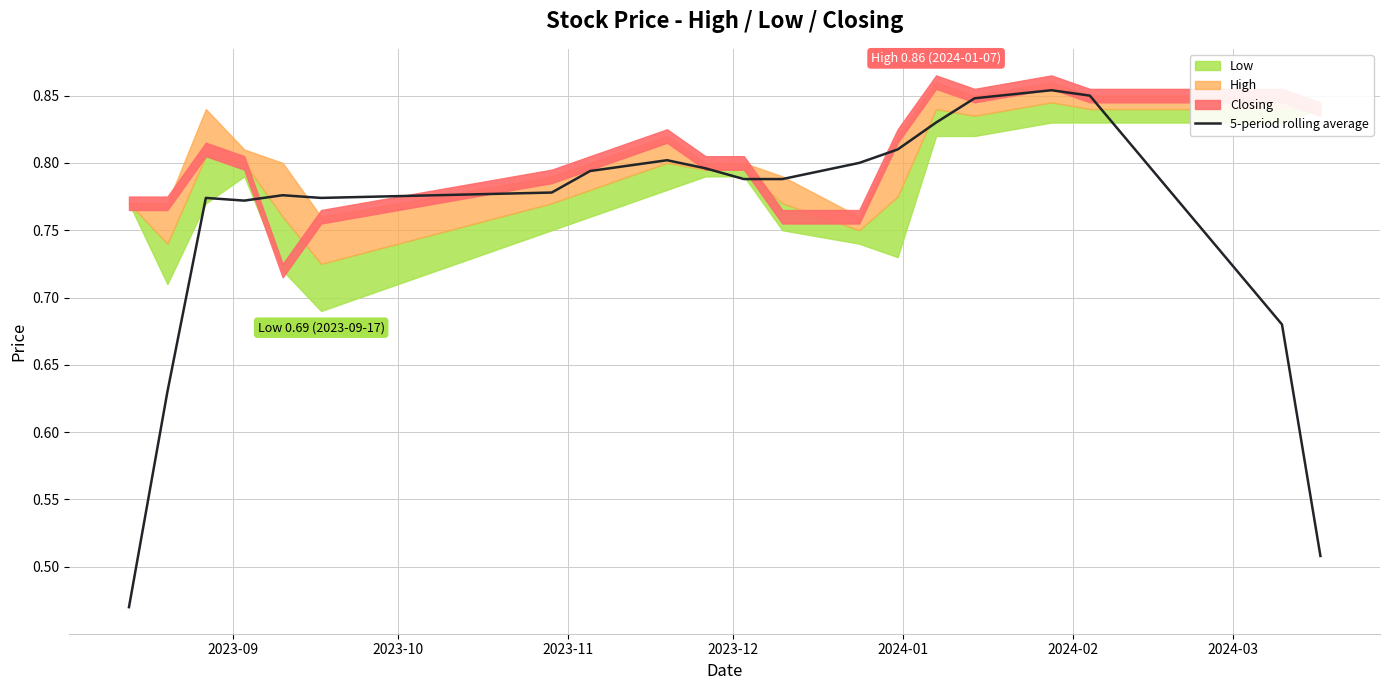

At which label is the value closest to 0?

2023-09